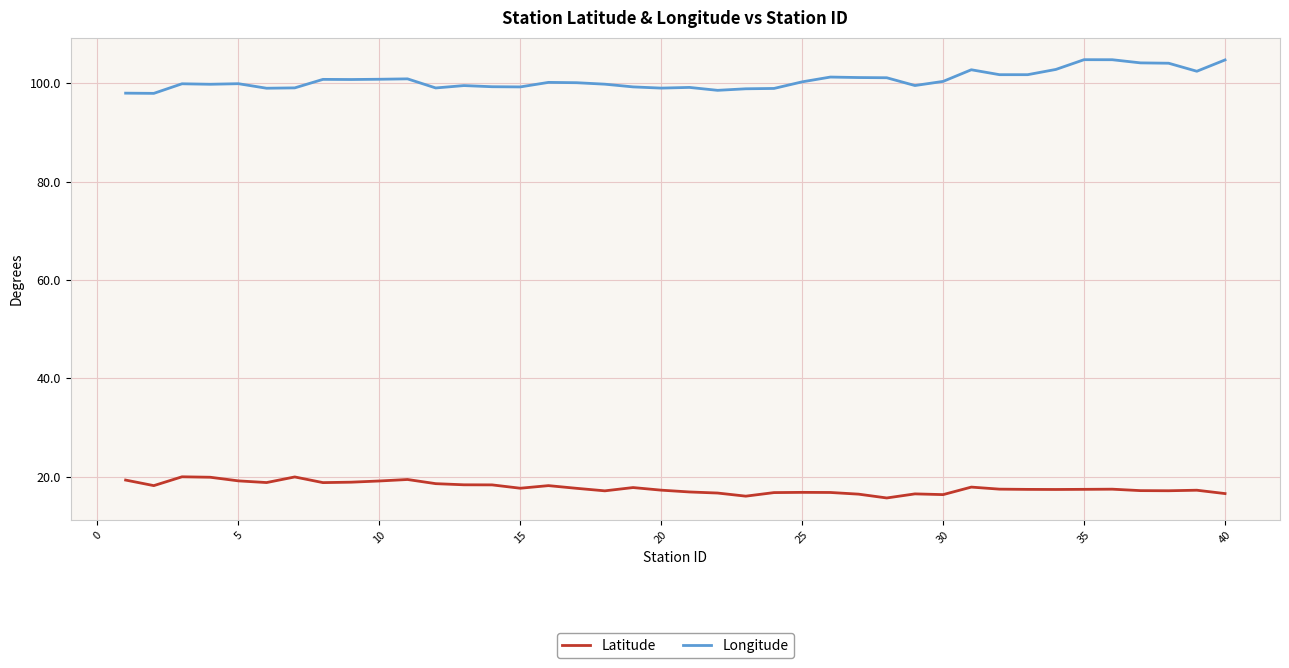

True or false: Latitude has more than 2 points higher than both neighbors.

True